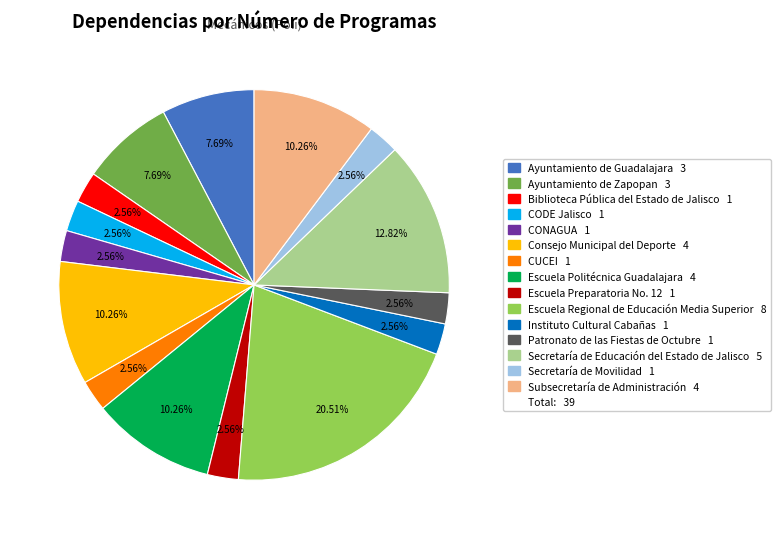

Does any single category account for the majority?

No